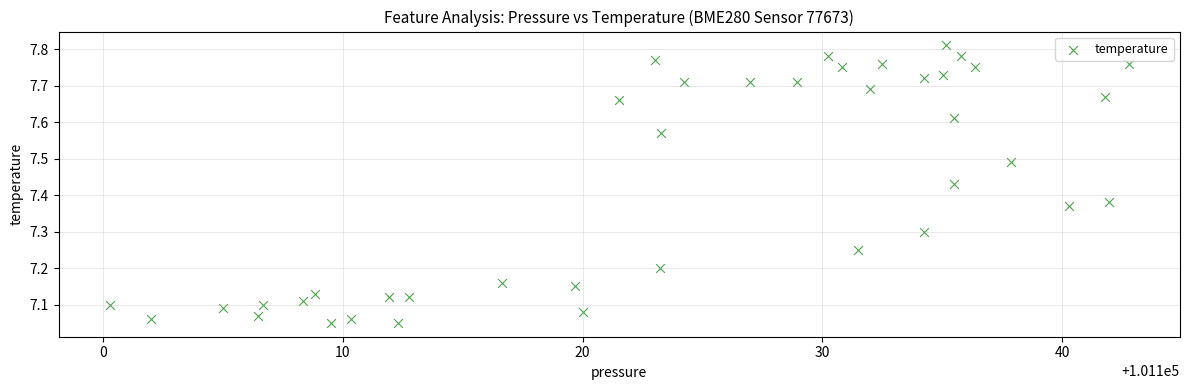

What is the range of Y values (max minus min)?

0.8